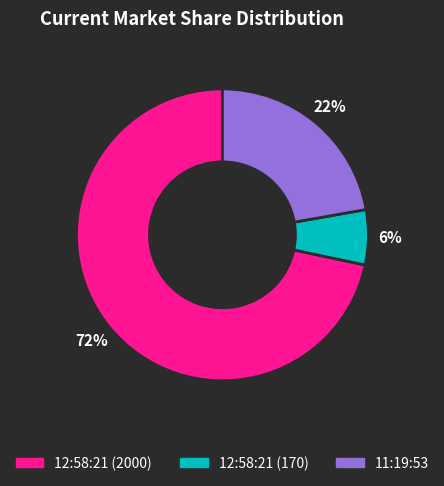

The 12:58:21 (2000) slice represents 62% of the pie. True or false?

False